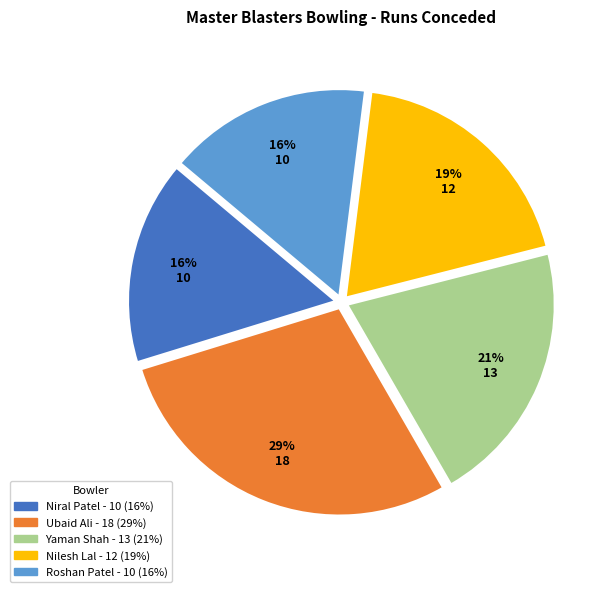

Approximately how many times larger is the value at Roshan Patel compared to Yaman Shah?

0.8